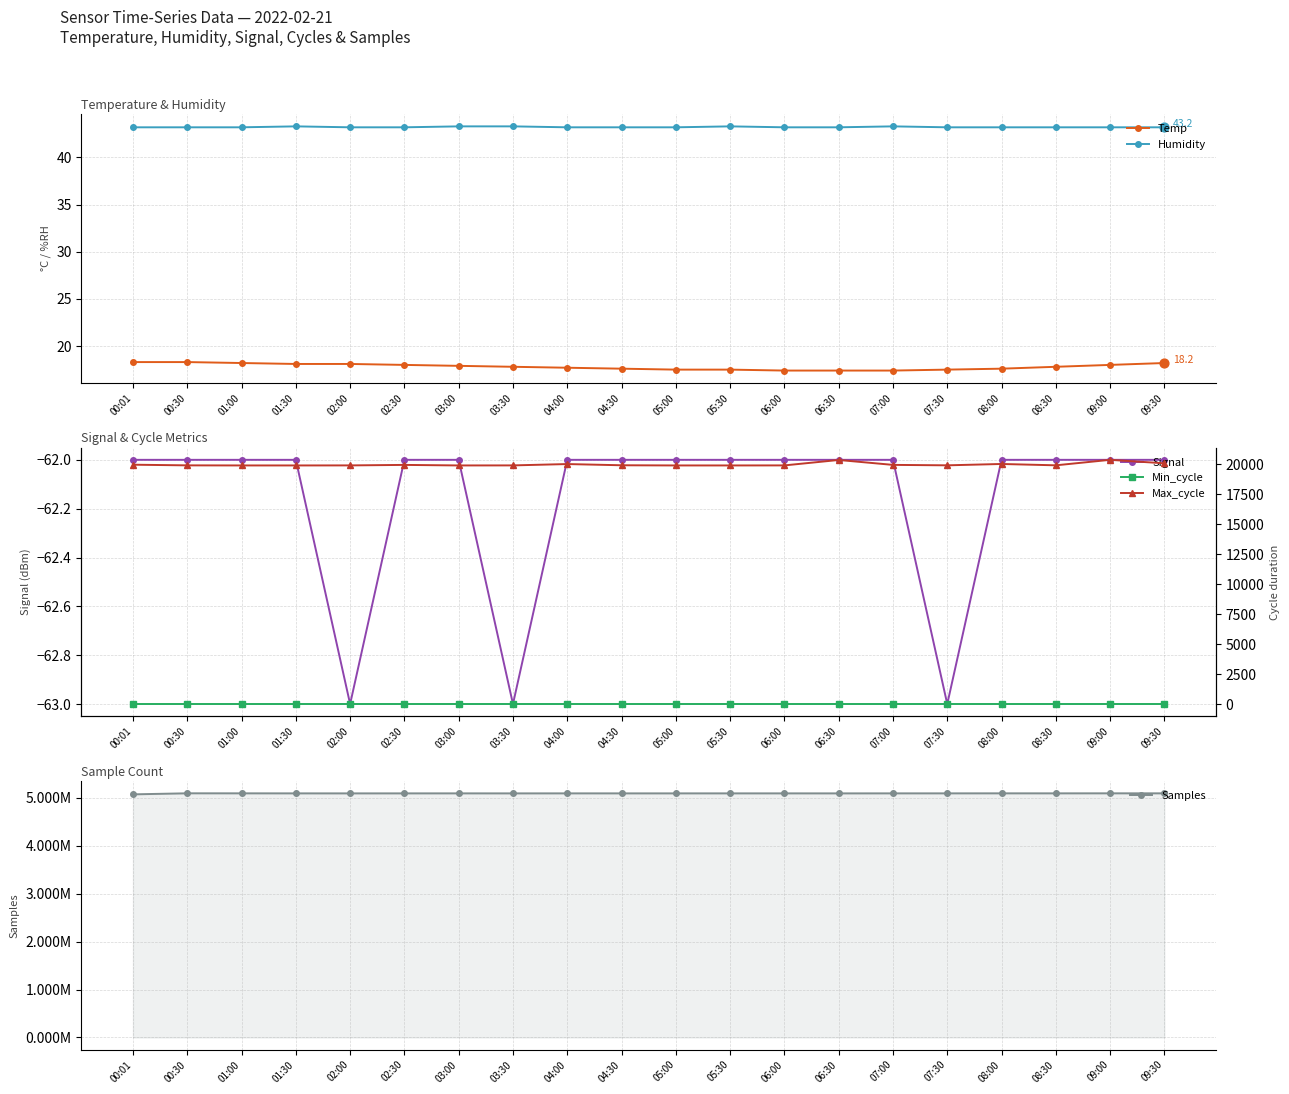

Is the value of Max_cycle at 05:00 greater than the value of Min_cycle at 07:00?

Yes